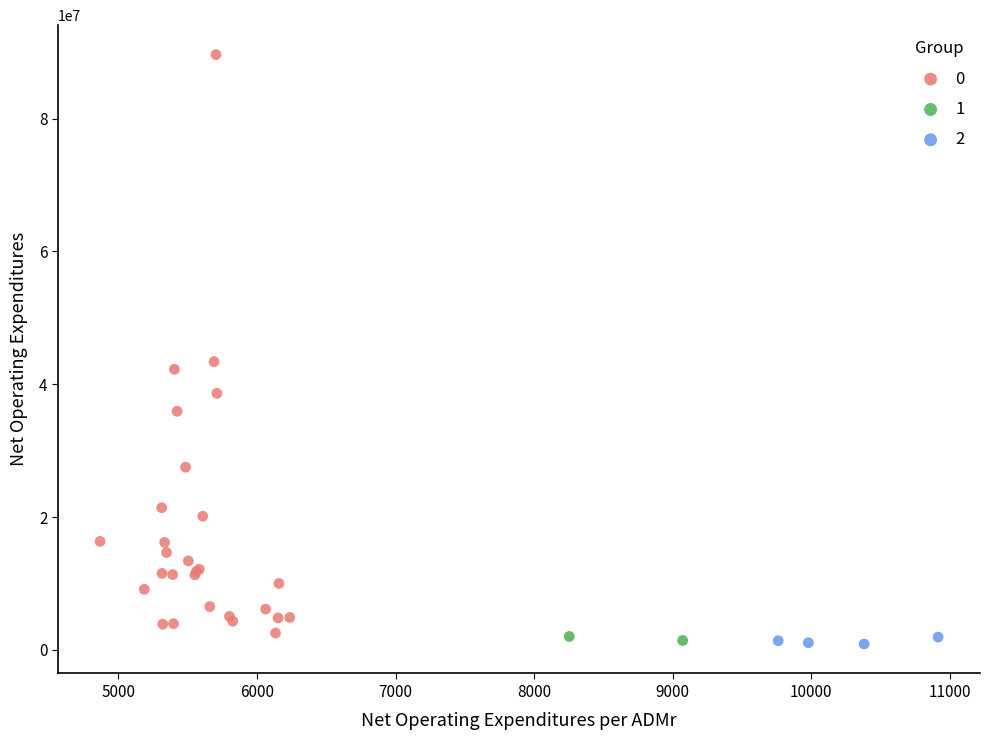

Which series has the widest spread of Y values?

0